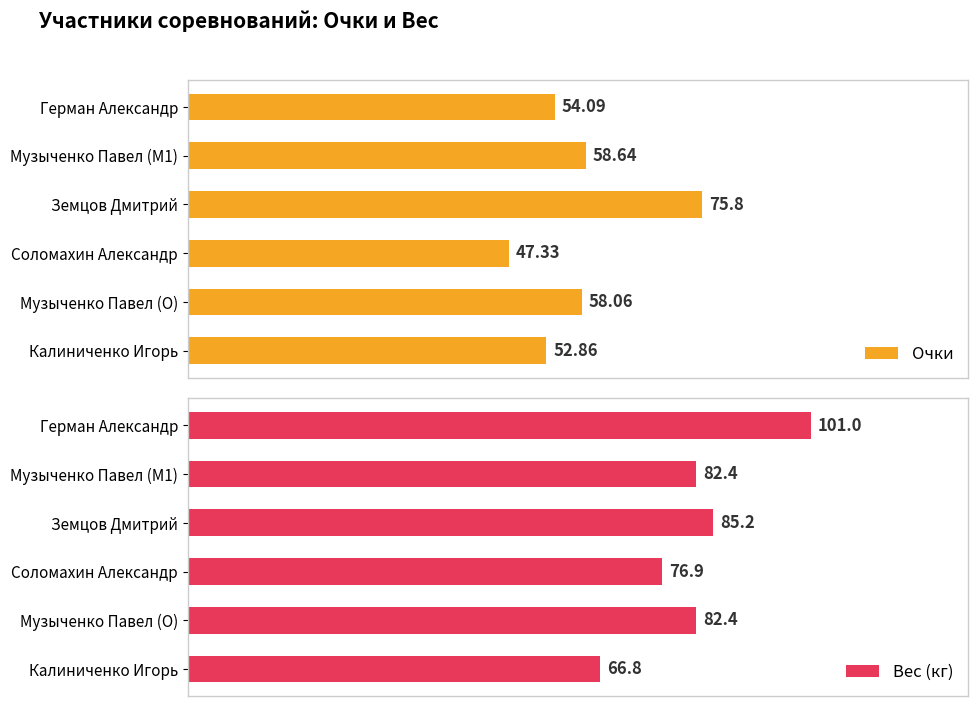

Rank the series at Музыченко Павел (O) from highest to lowest value.

Вес (кг), Очки